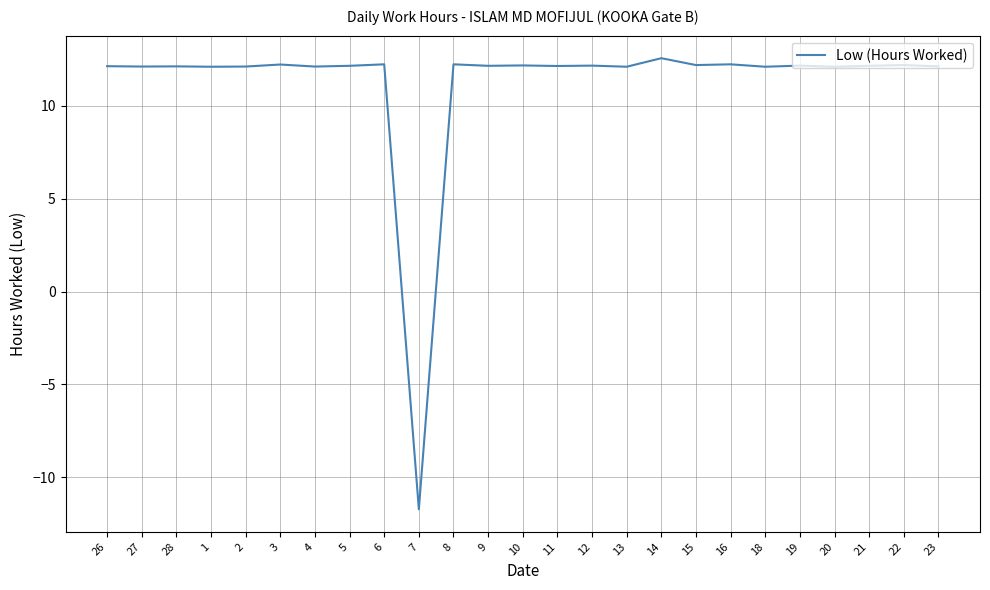

Is this an area chart (filled region under the line)?

No